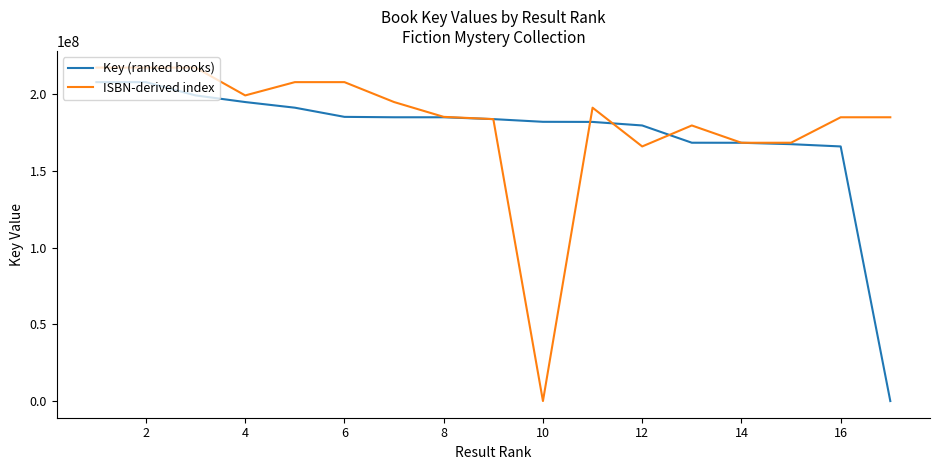

What is the highest value of the Key (ranked books) series?

207939260